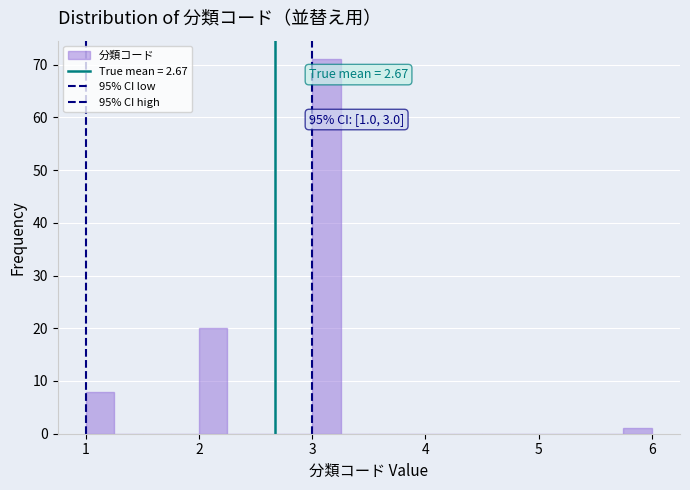

Read against the x-axis, roughly where is the centre of the tallest bar?

3.1